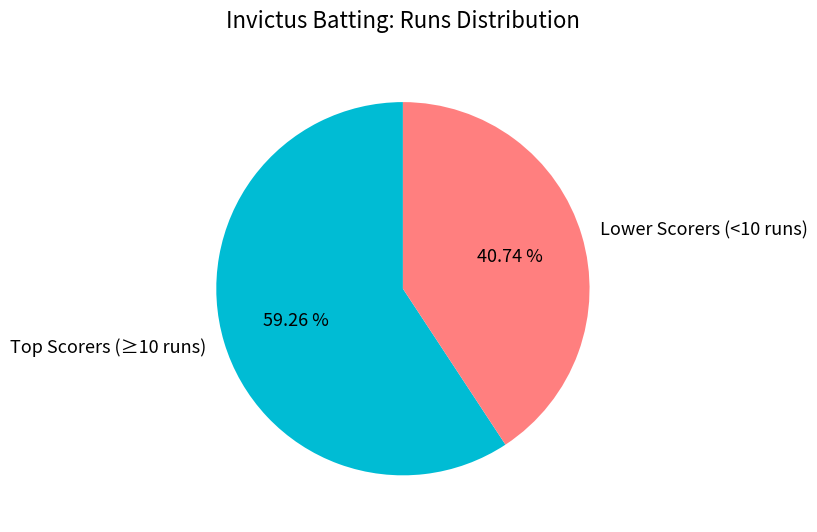

Count the number of slices in the pie.

2